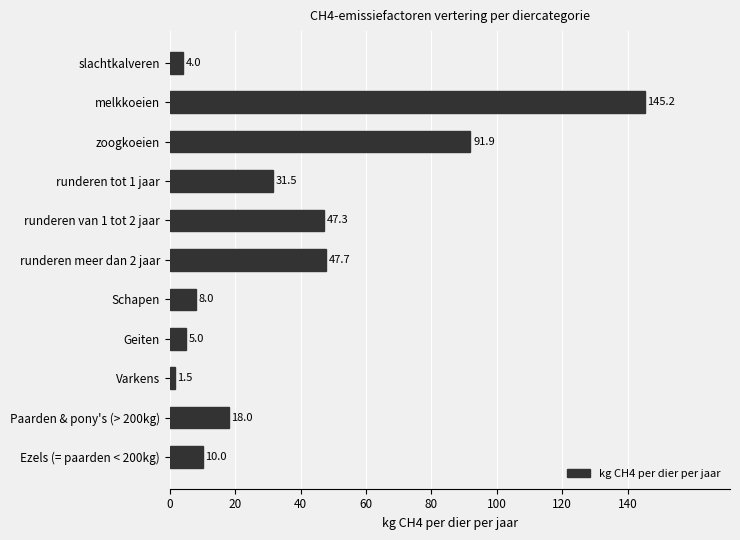

What is the approximate value at melkkoeien?

145.2